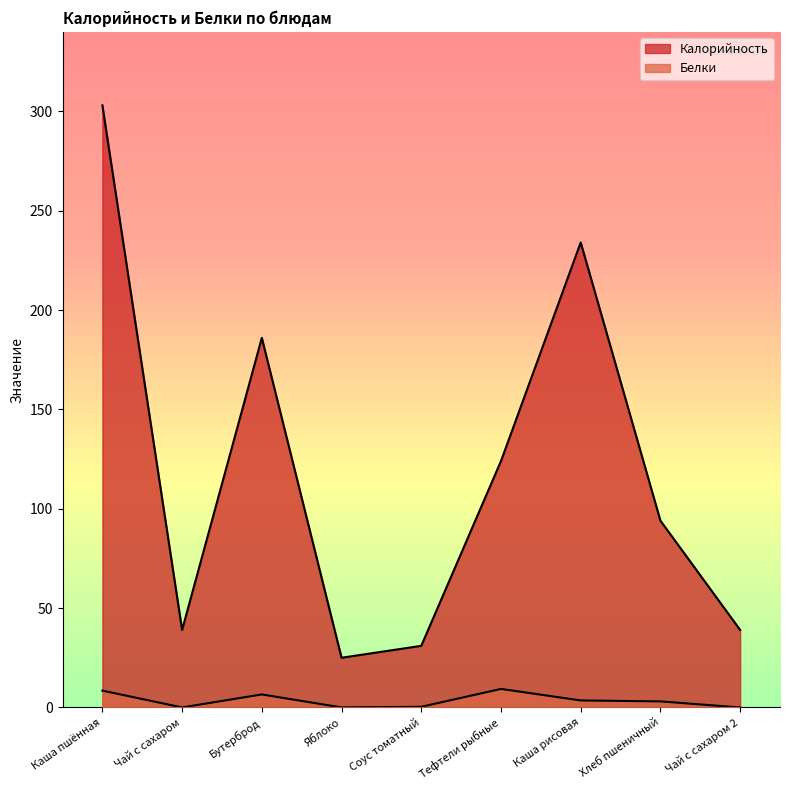

What is the average value of the Калорийность series?

119.4